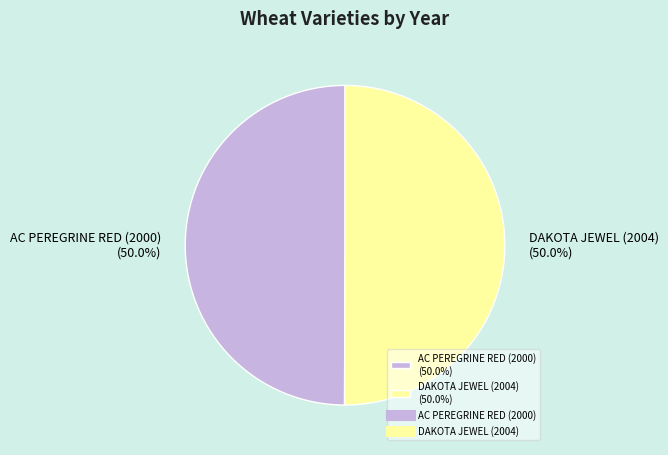

What percentage is the AC PEREGRINE RED (2000) slice, to the nearest percent?

50%